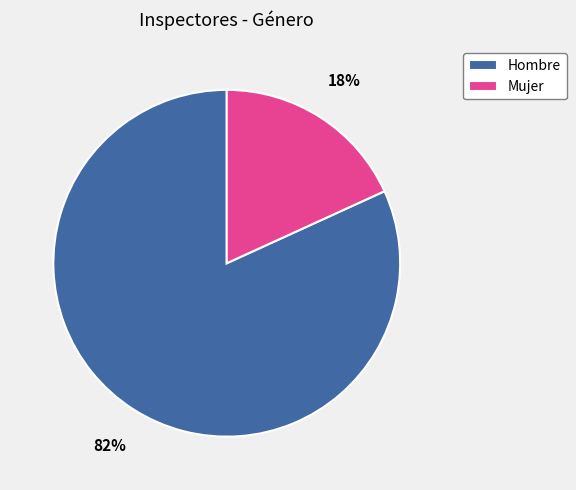

To the nearest percent, what is the difference between the Mujer and Hombre slice percentages?

64%